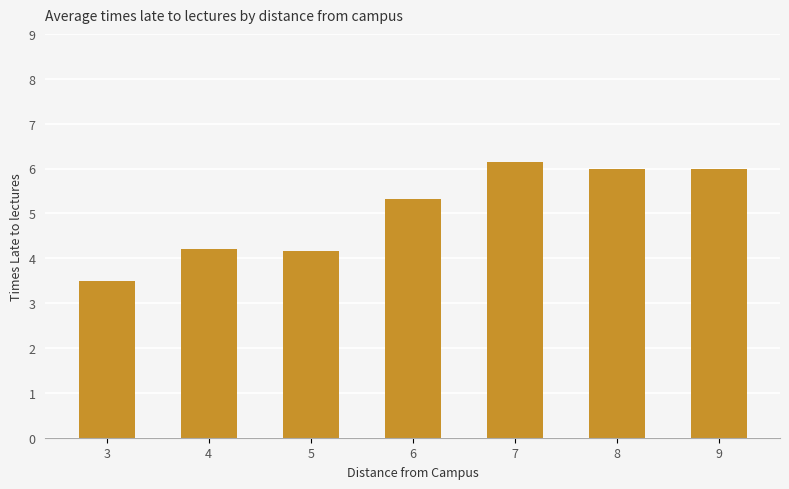

Which category has the lowest value across all series?

3